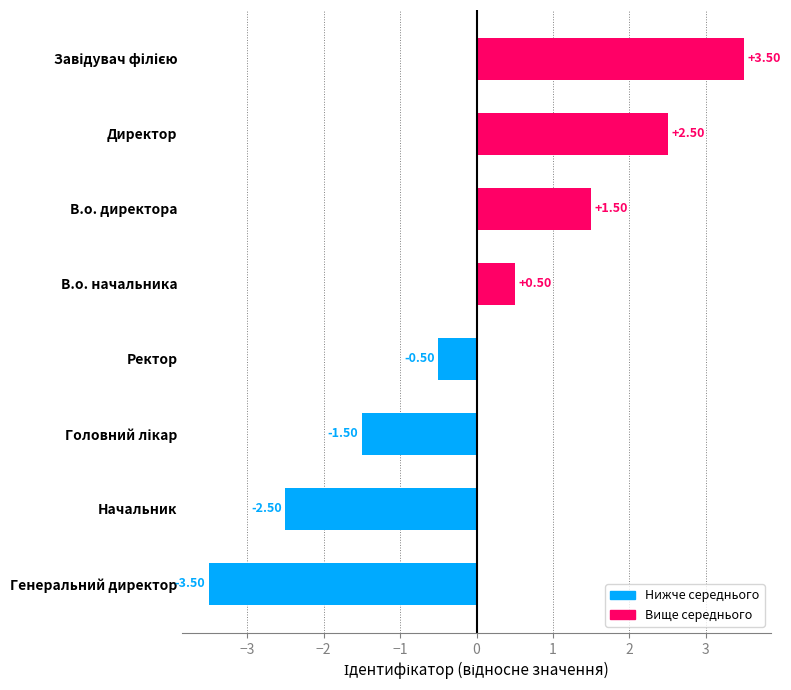

What is the change in value from Начальник to В.о. директора?

+4.0